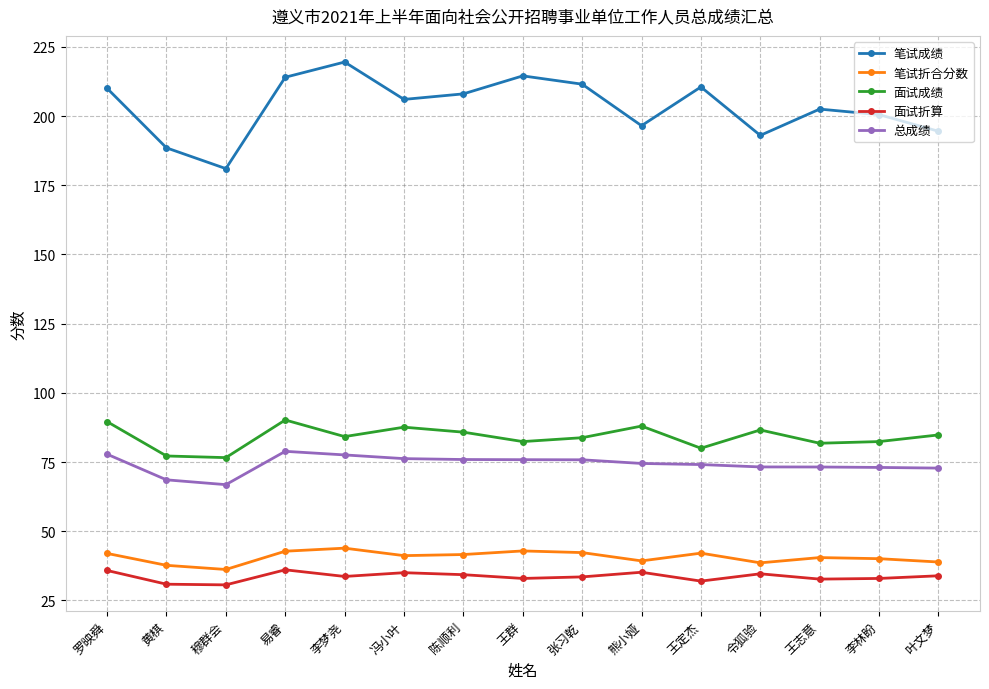

What is the minimum value for 面试折算?

30.6